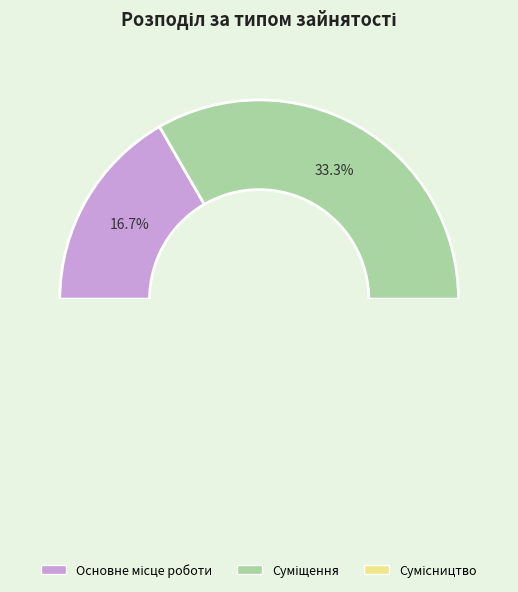

Does Суміщення represent more than half of the total?

No